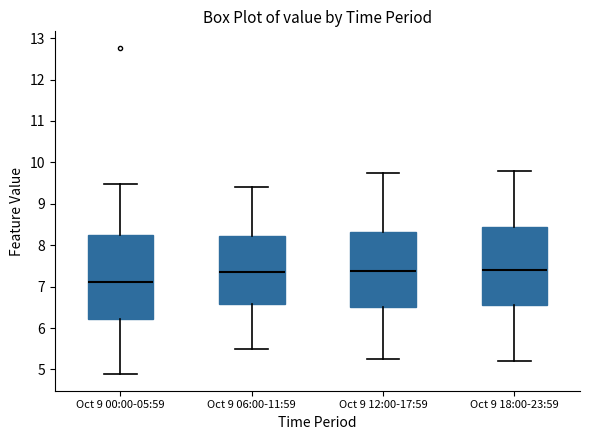

Reading left to right, read every box against the y-axis: the position of its median line, the range the box covers, and the ends of its whiskers. The values are not printed on the chart, so give them approximately, as read against the axis.

Oct 9 00:00-05:59: median 7.1, box 6.2 to 8.3, whiskers 4.9 to 9.5
Oct 9 06:00-11:59: median 7.4, box 6.6 to 8.2, whiskers 5.5 to 9.4
Oct 9 12:00-17:59: median 7.4, box 6.5 to 8.3, whiskers 5.3 to 9.8
Oct 9 18:00-23:59: median 7.4, box 6.6 to 8.5, whiskers 5.2 to 9.8